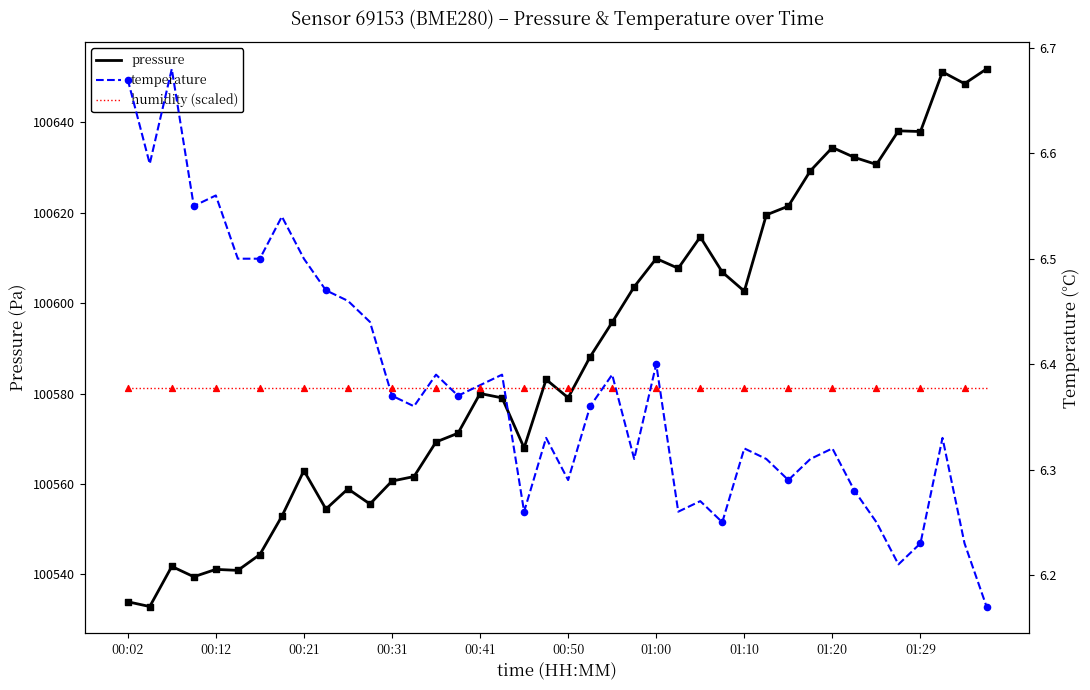

At how many categories does at least one series exceed 9781?

40